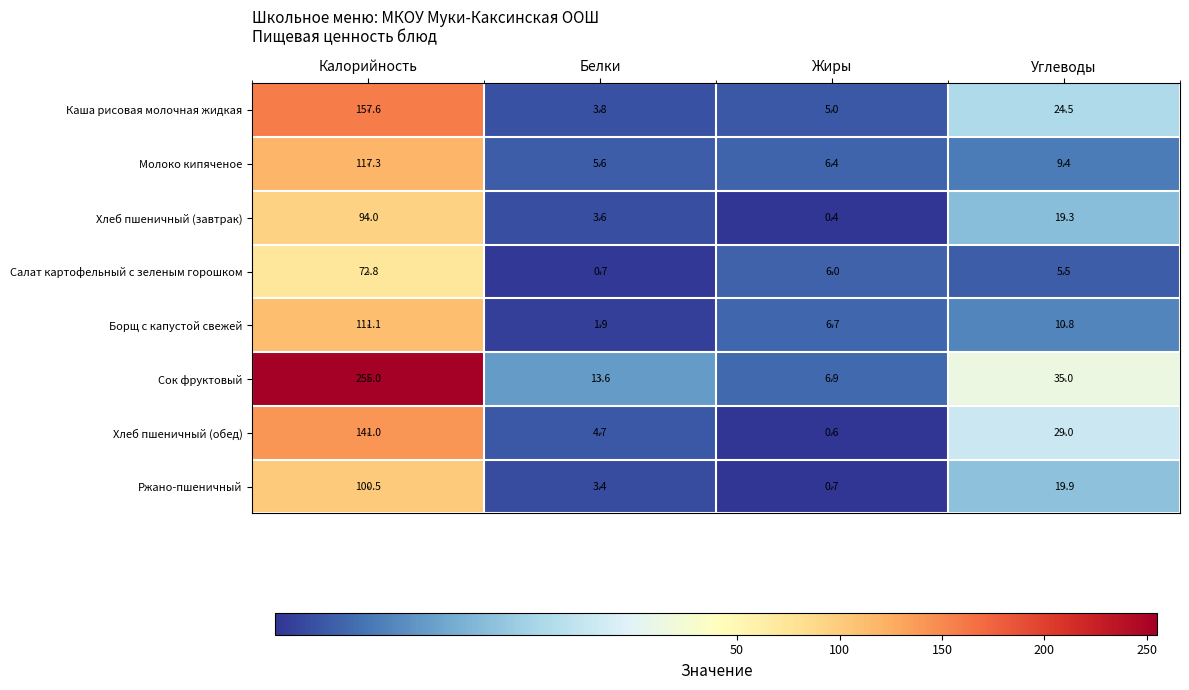

At which label is Молоко кипяченое closest to 61?

Углеводы